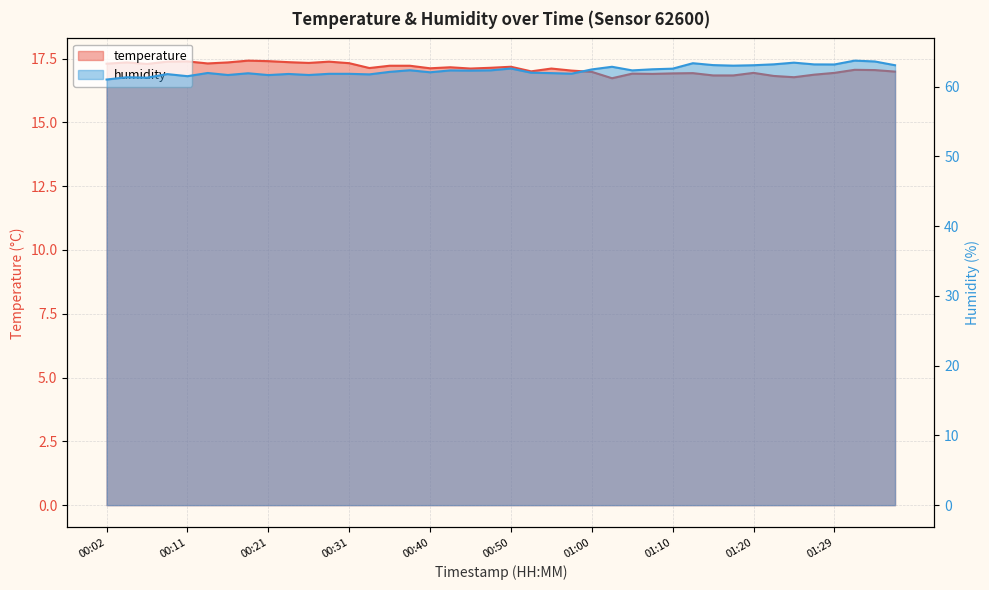

At which label does temperature reach its peak?

00:19